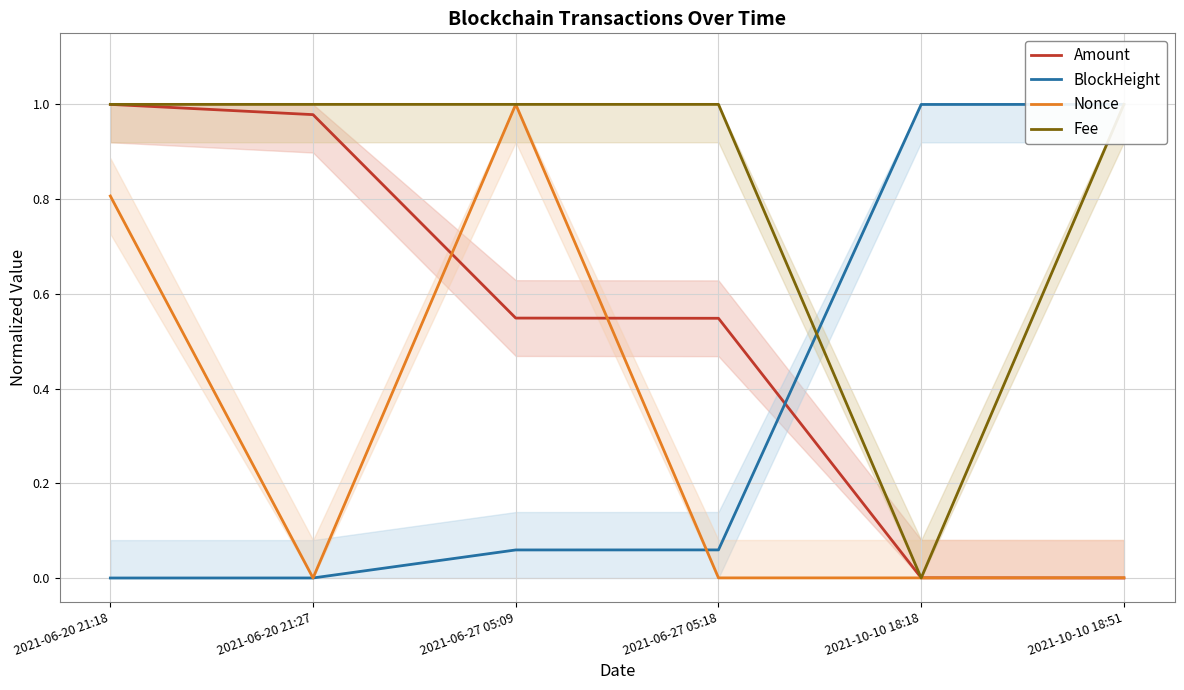

What is the highest value of the Amount series?

1.0